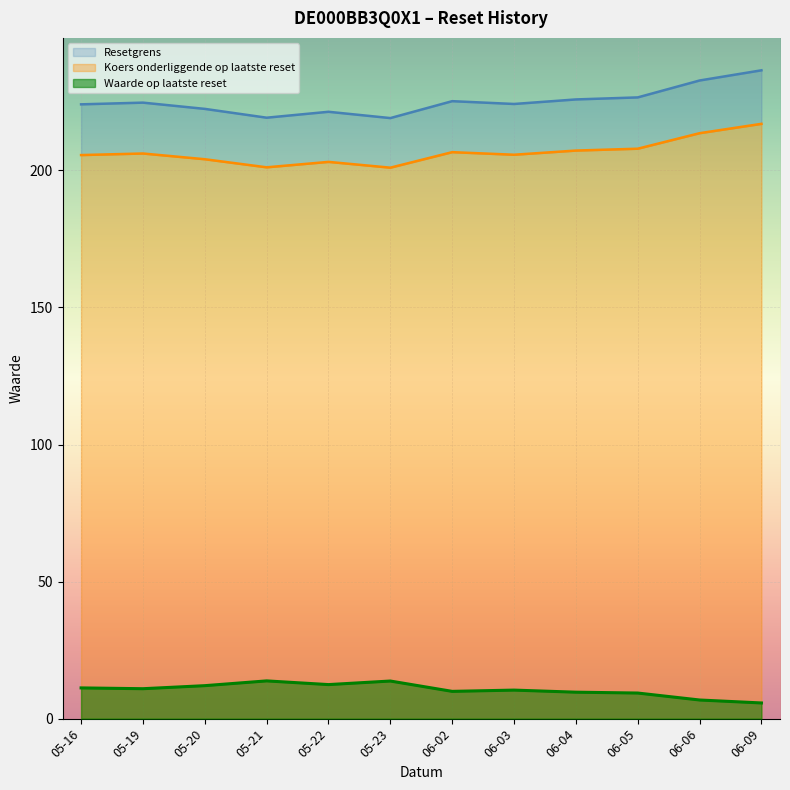

Which series has the largest total across all categories?

Resetgrens